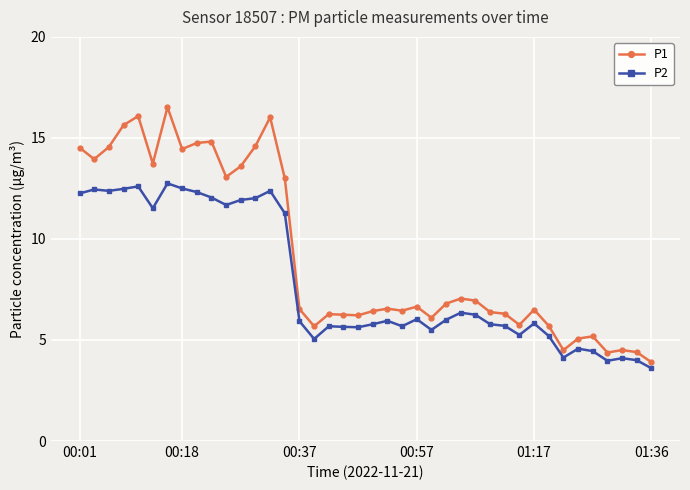

True or false: P2 and P1 intersect in this chart.

False